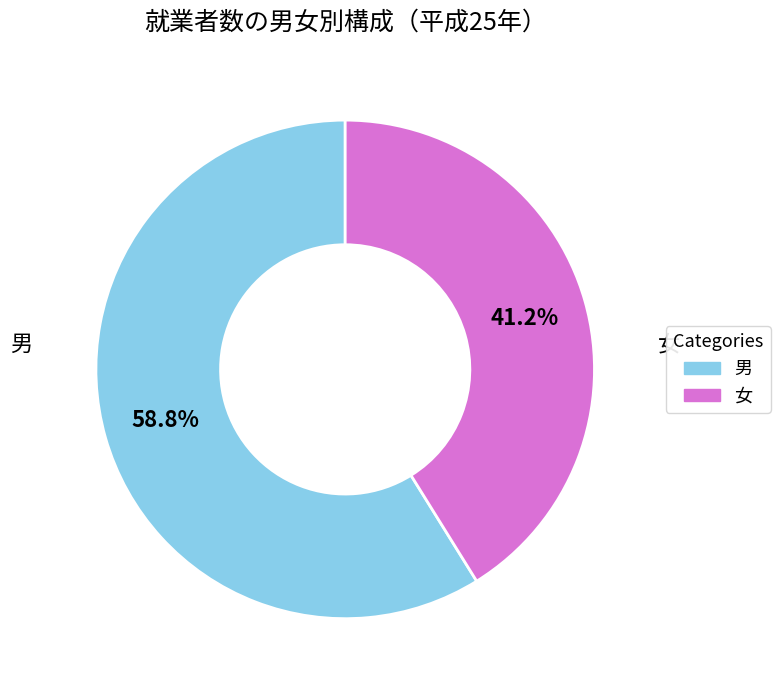

Is there any slice that represents more than half of the pie?

Yes